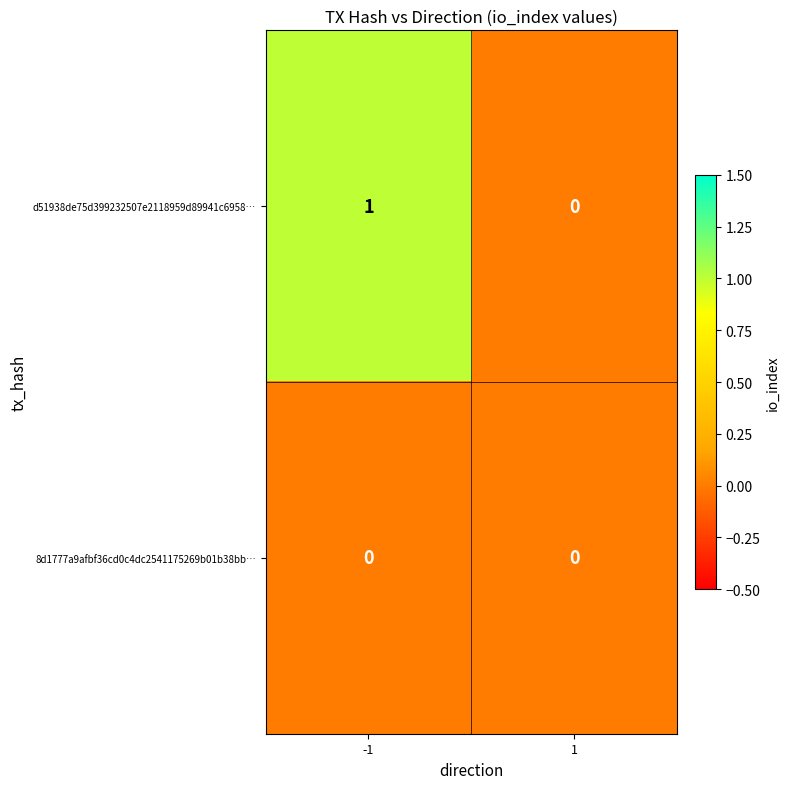

Reading left to right, transcribe all the data shown in this chart.

d51938de75d399232507e2118959d89941c6958…: -1=1	1=0
8d1777a9afbf36cd0c4dc2541175269b01b38bb…: -1=0	1=0